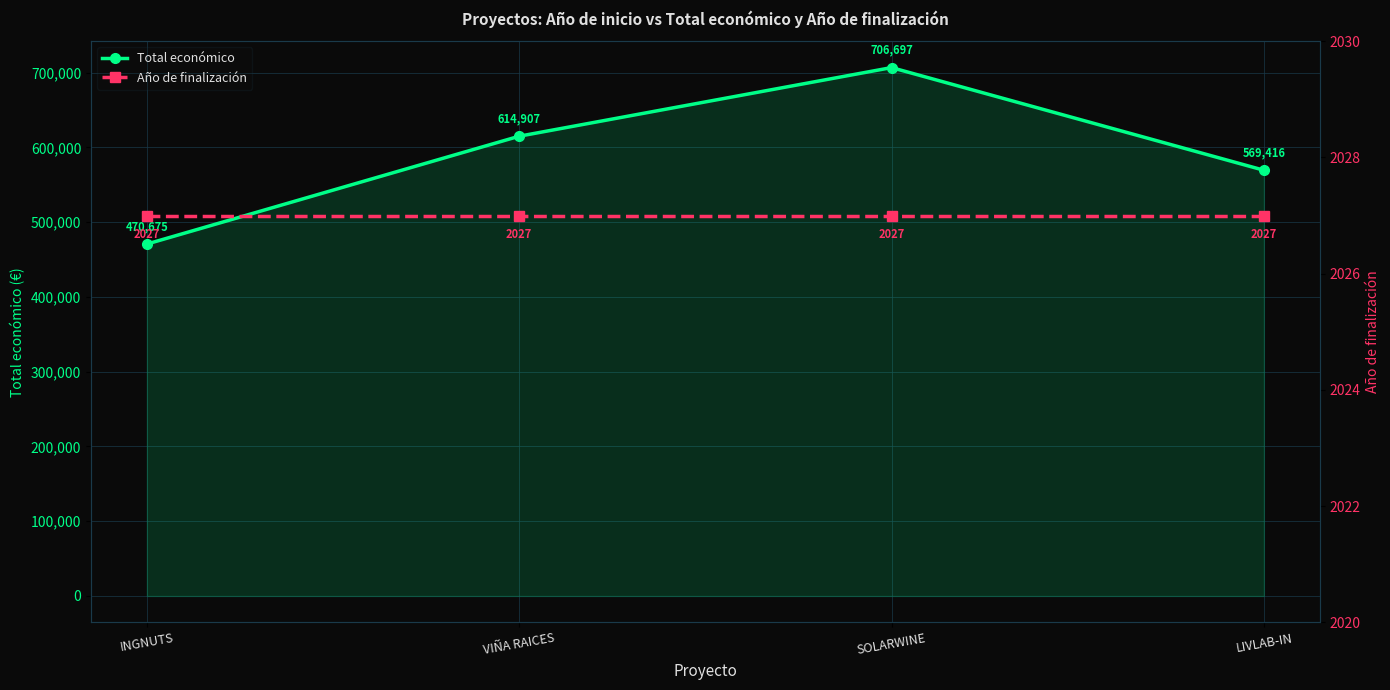

Which category has the highest value in the Total económico series?

SOLARWINE